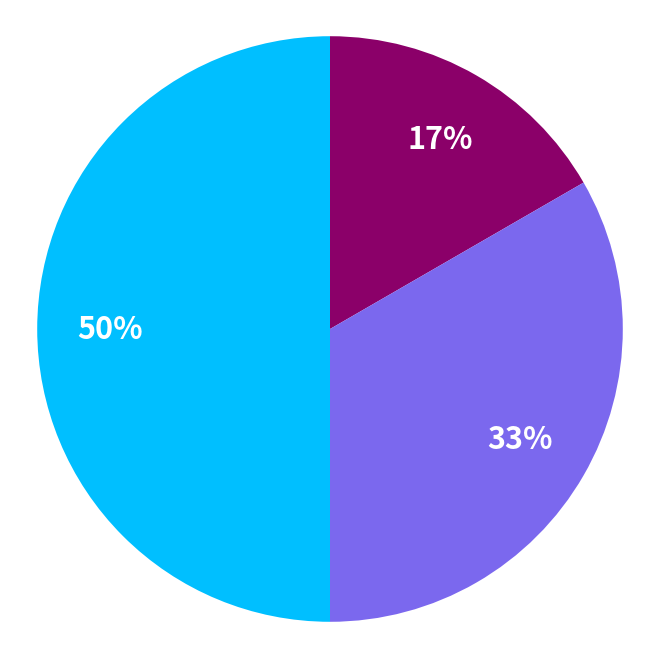

To the nearest percent, what is the difference between the largest and smallest slice percentages?

33%